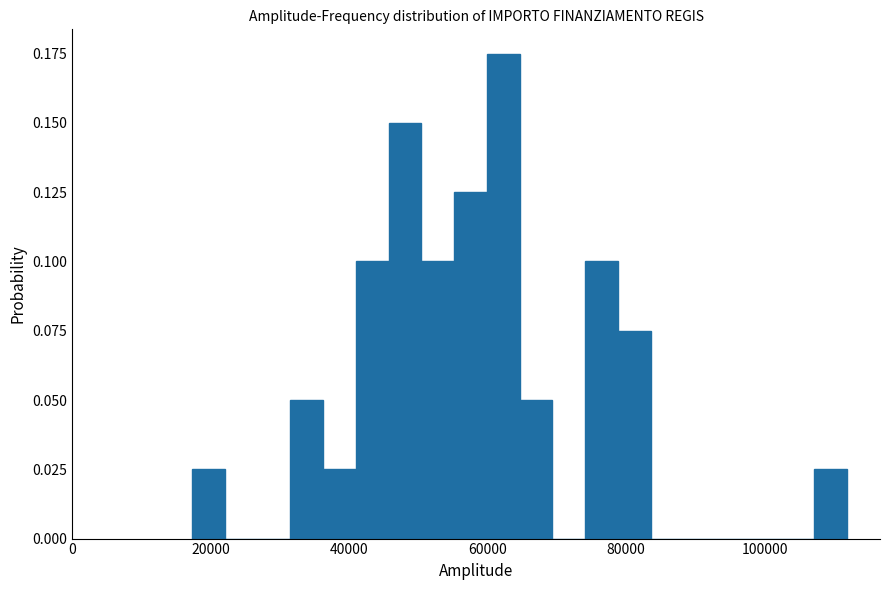

Around what value on the x-axis is the tallest bar? Give the approximate position of its centre, as read against the axis.

62000